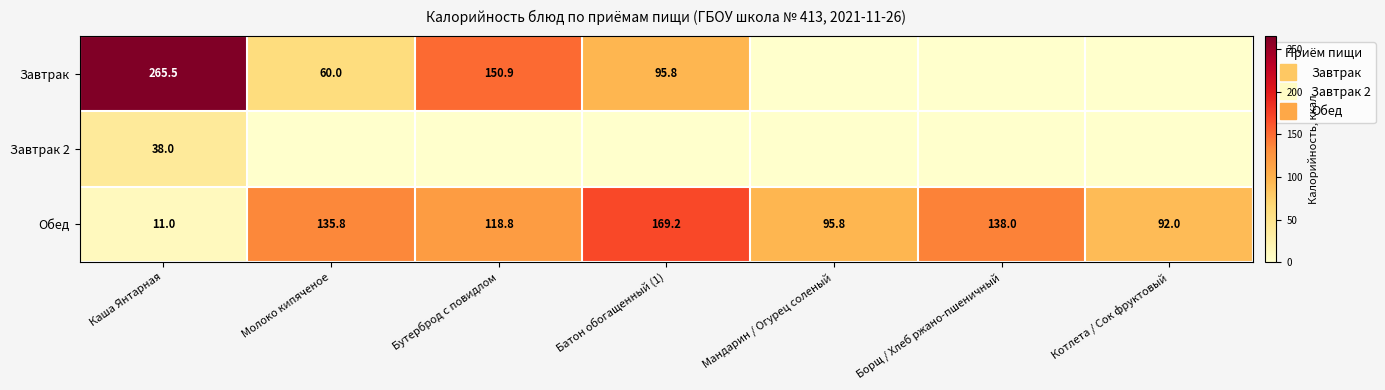

The Завтрак 2 series shows 0.0 at Котлета / Сок фруктовый. True or false?

True